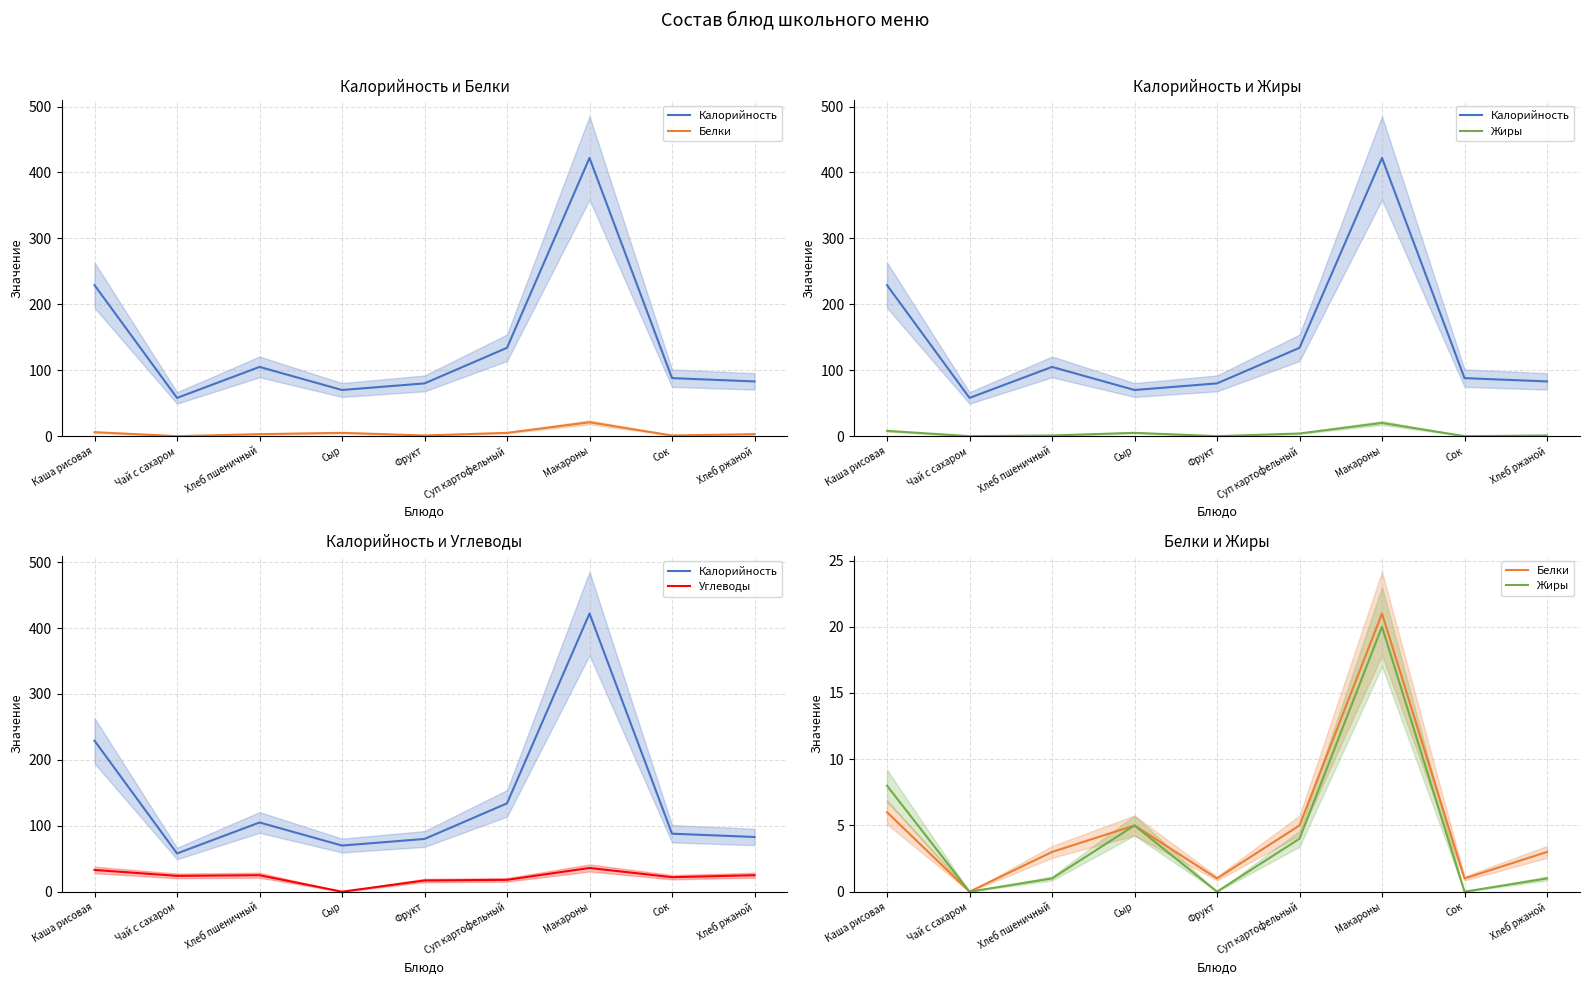

At Хлеб ржаной, list the series in order from smallest to largest.

Жиры, Белки, Углеводы, Калорийность